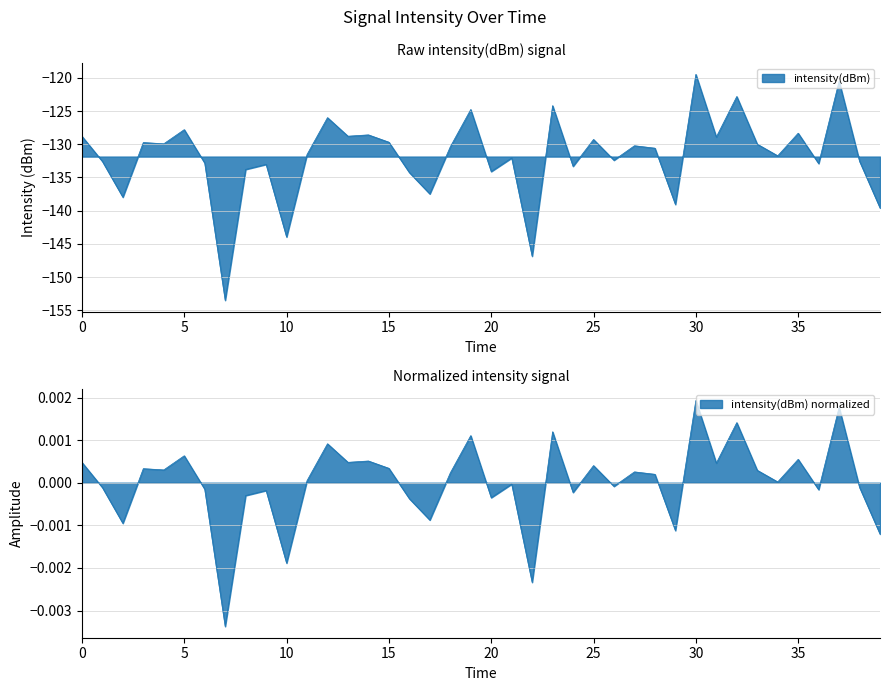

How many data points are above -130?

17